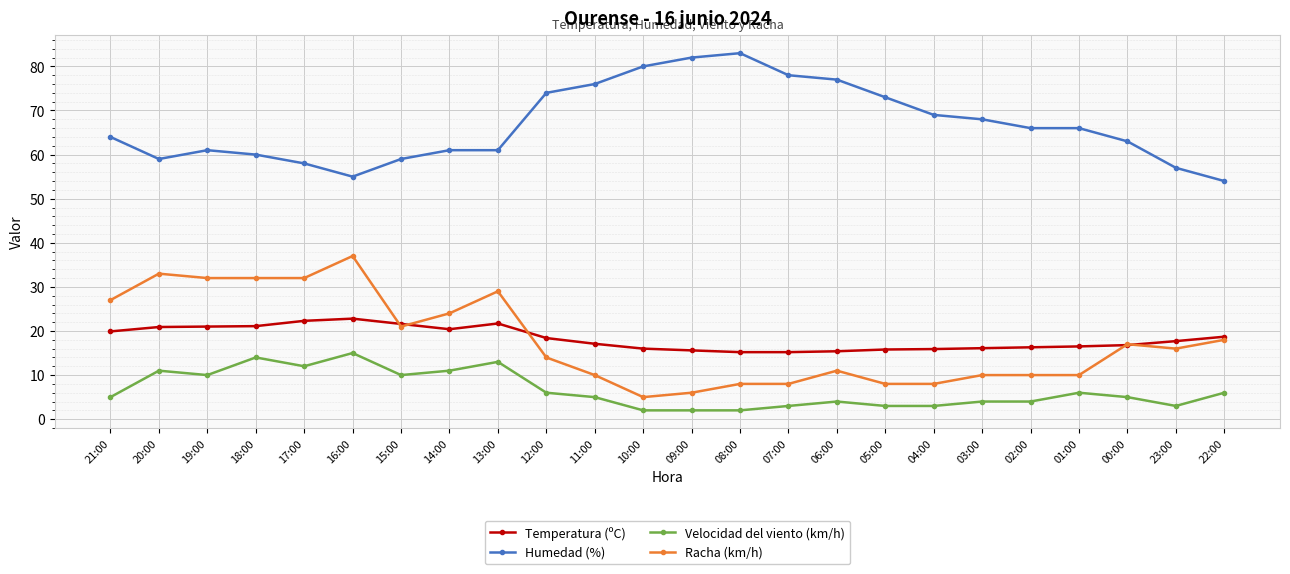

Rank the series by their maximum value, from lowest to highest.

Velocidad del viento (km/h), Temperatura (ºC), Racha (km/h), Humedad (%)